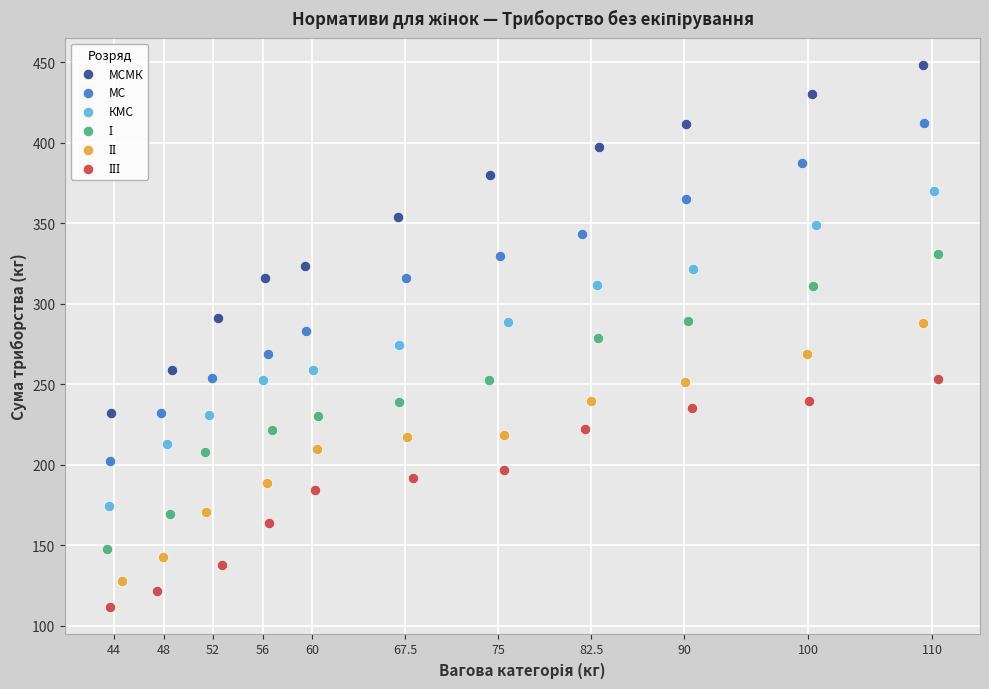

Which series has the widest spread of Y values?

МСМК